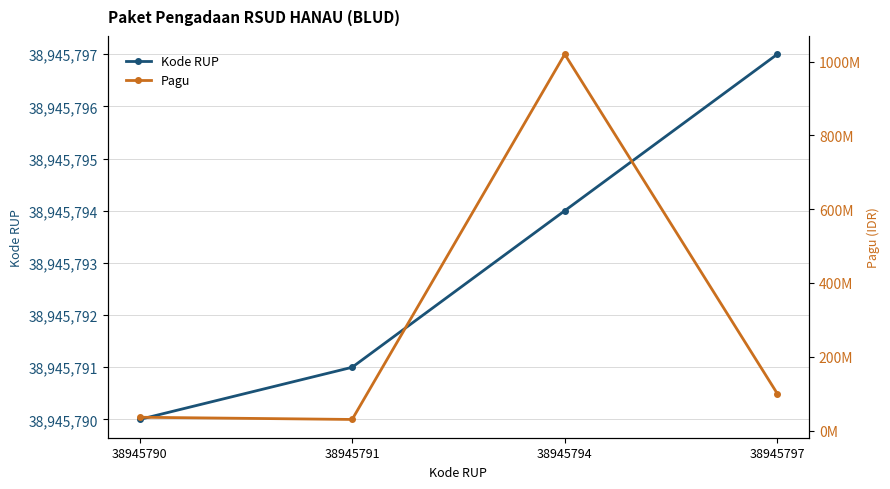

How many data points in Kode RUP are less than 38945794?

2